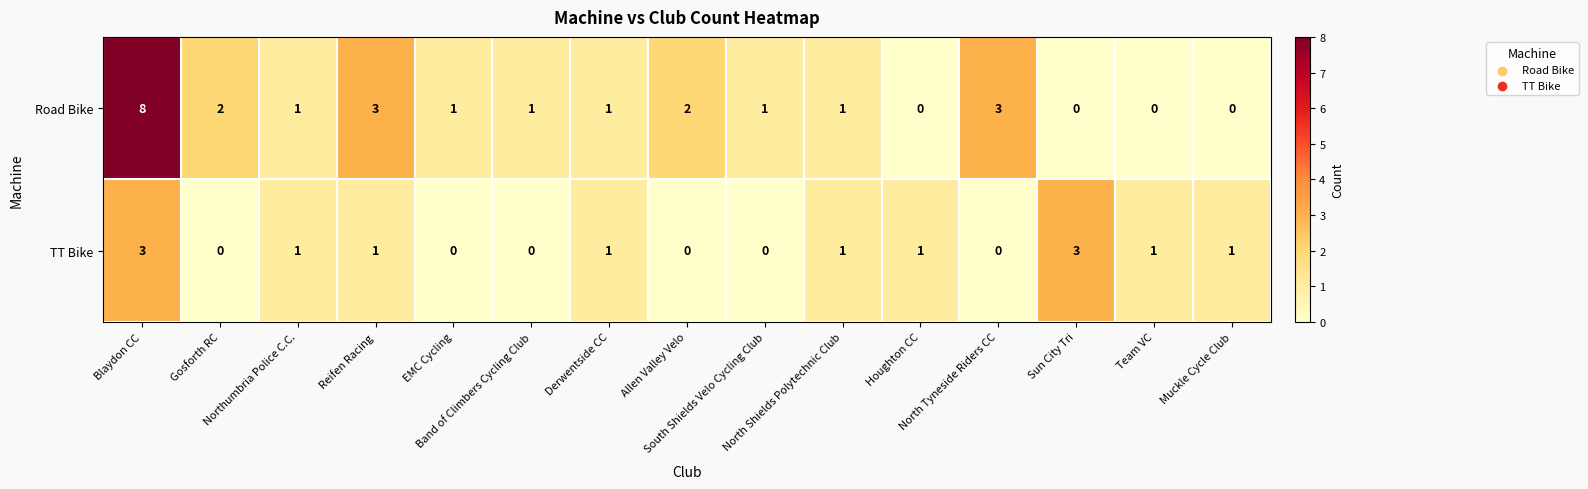

How many TT Bike values are between 0 and 1?

13